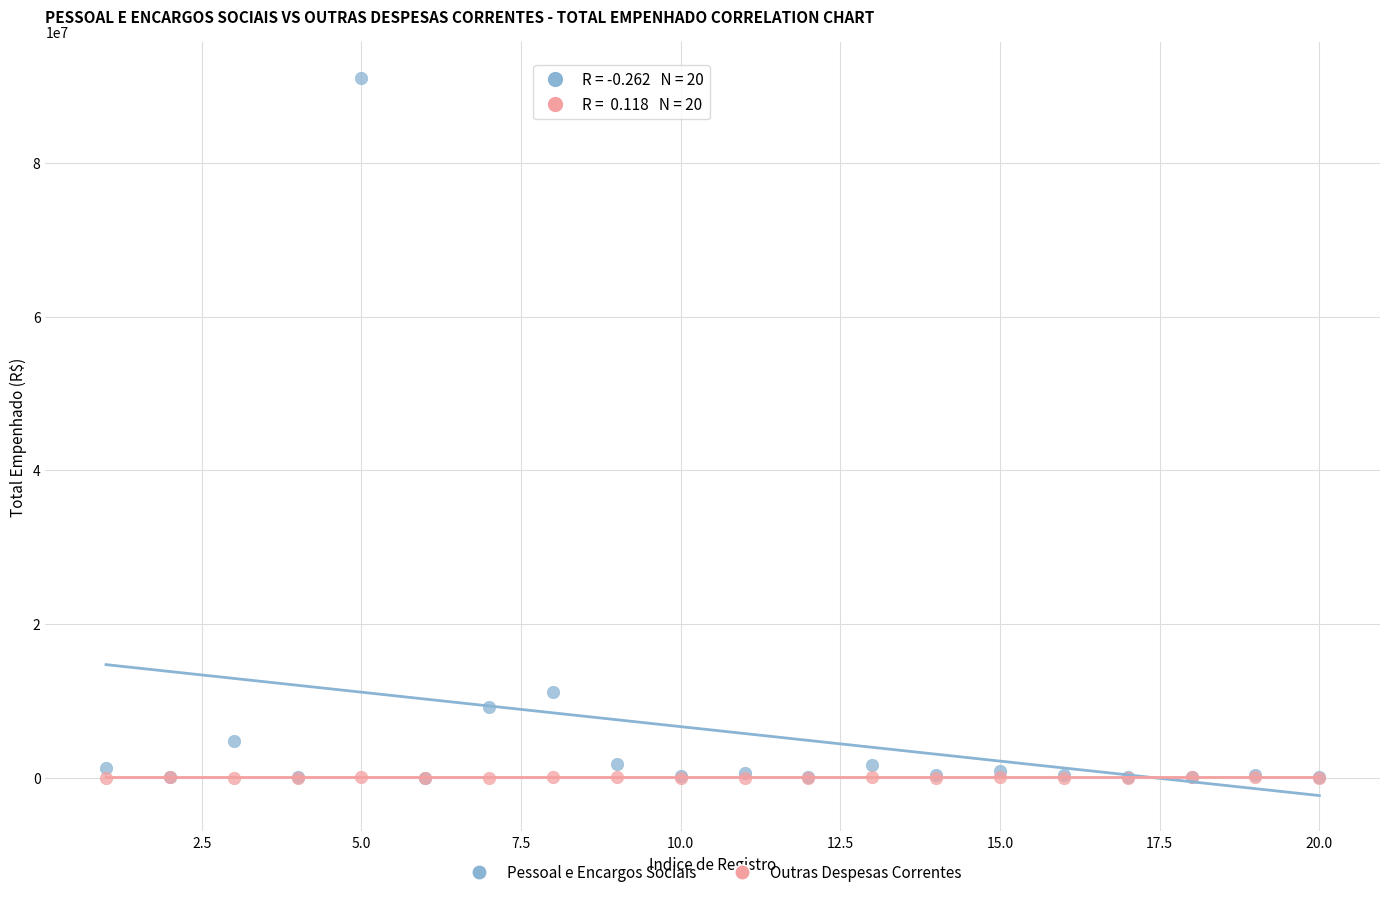

What are all the series names shown in the legend?

Pessoal e Encargos Sociais, Outras Despesas Correntes